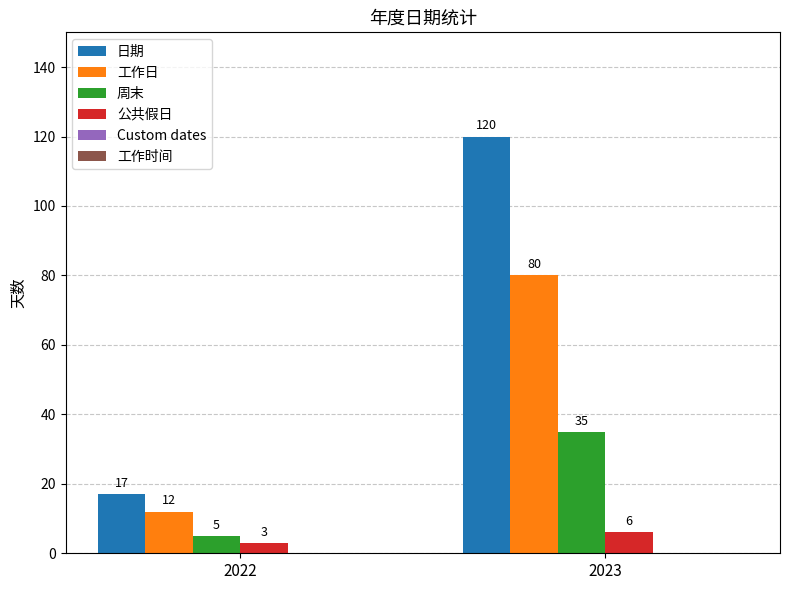

Reading left to right, extract all data points from this chart.

日期: 2022=17	2023=120
工作日: 2022=12	2023=80
周末: 2022=5	2023=35
公共假日: 2022=3	2023=6